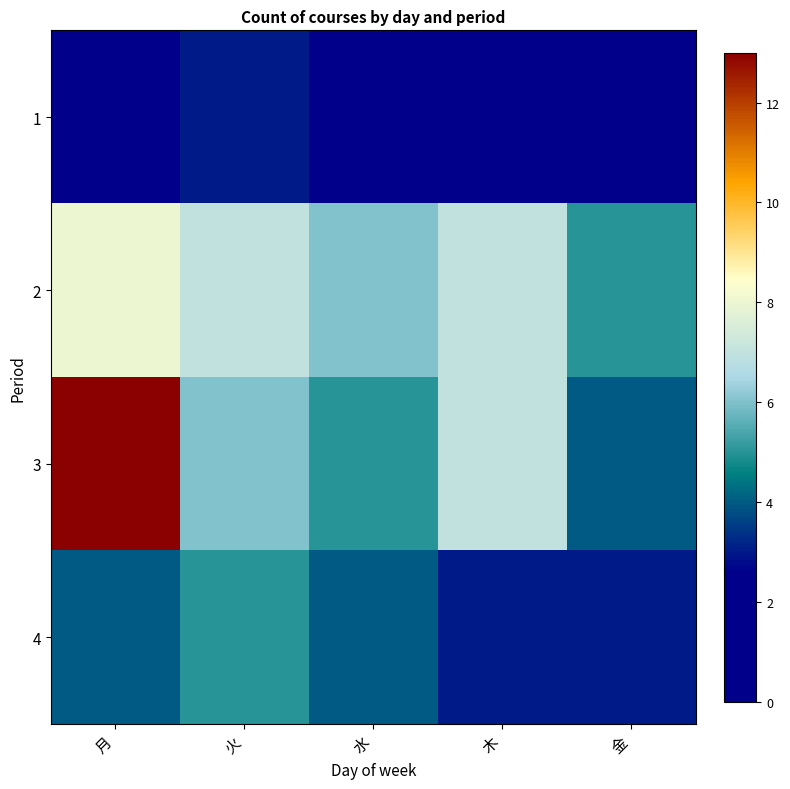

At 木, list the series in order from largest to smallest.

2, 3, 4, 1